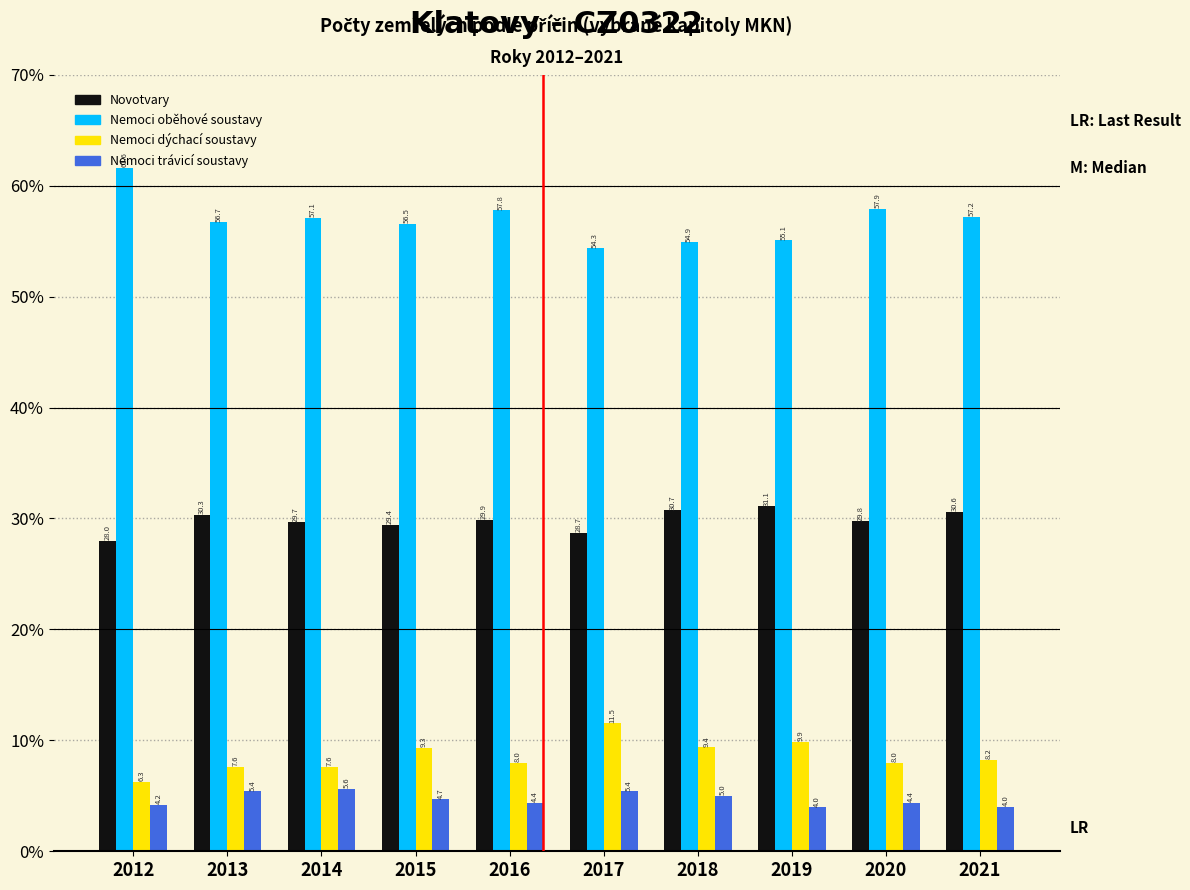

Where is Nemoci trávicí soustavy nearest to the value 4?

2021